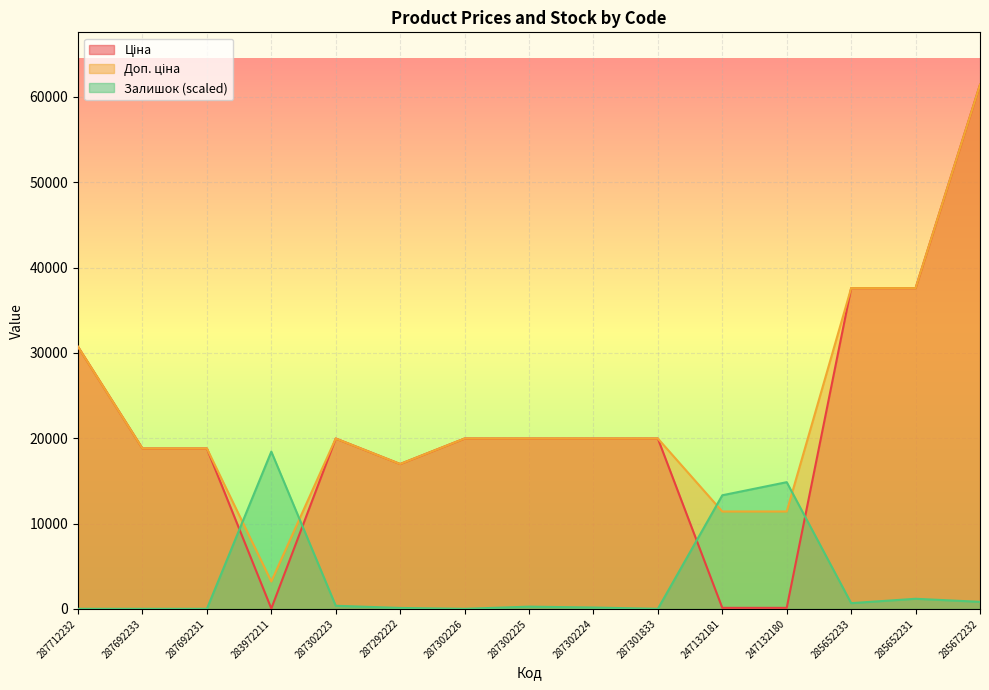

At how many categories does at least one series exceed 17009?

12